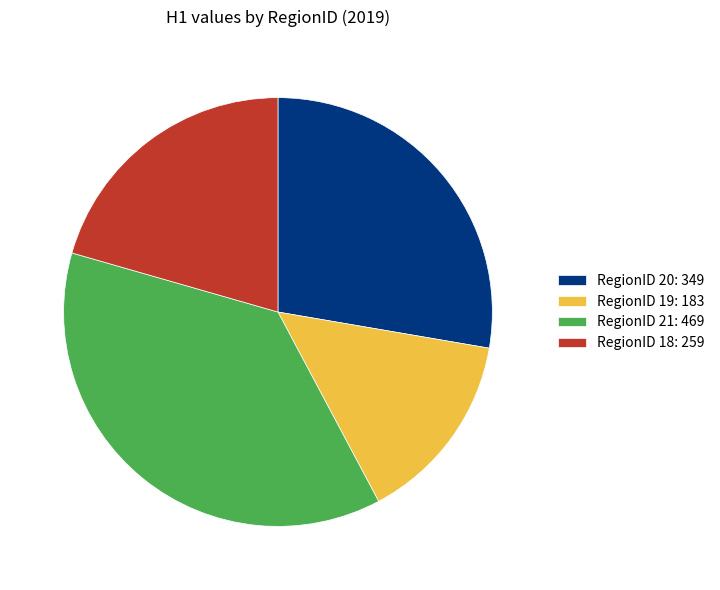

What is the largest slice in the pie chart?

RegionID 21: 469